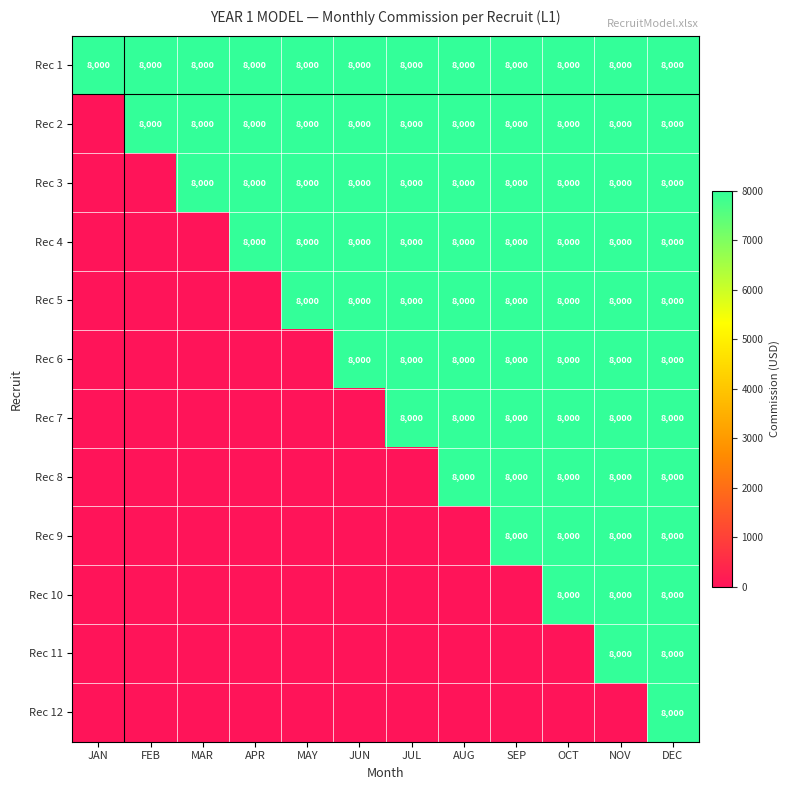

How many categories are shown in the chart?

12